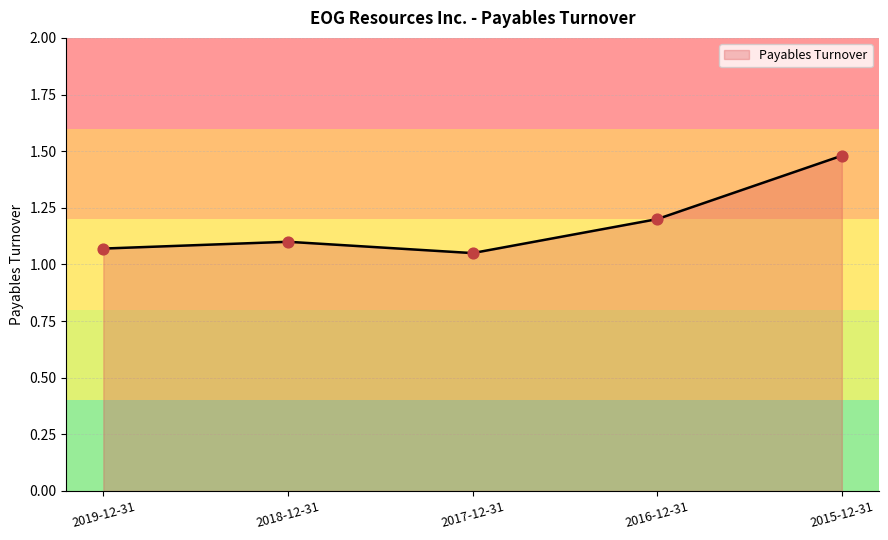

What is the ratio of the value at 2017-12-31 to the value at 2015-12-31?

0.7